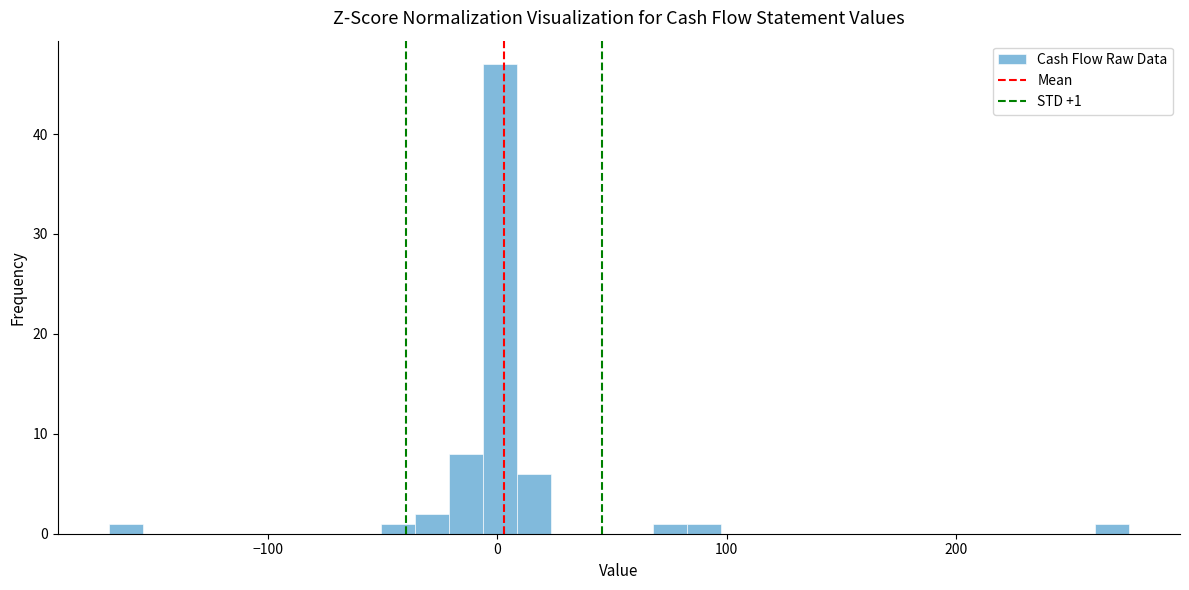

Around what value on the x-axis is the tallest bar? Give the approximate position of its centre, as read against the axis.

0